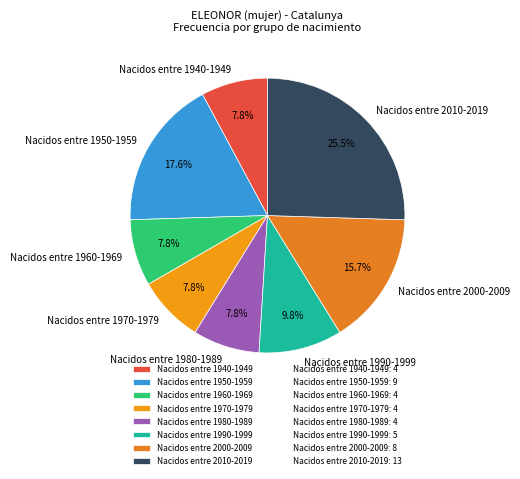

The Nacidos entre 1940-1949 slice represents 1% of the pie. True or false?

False